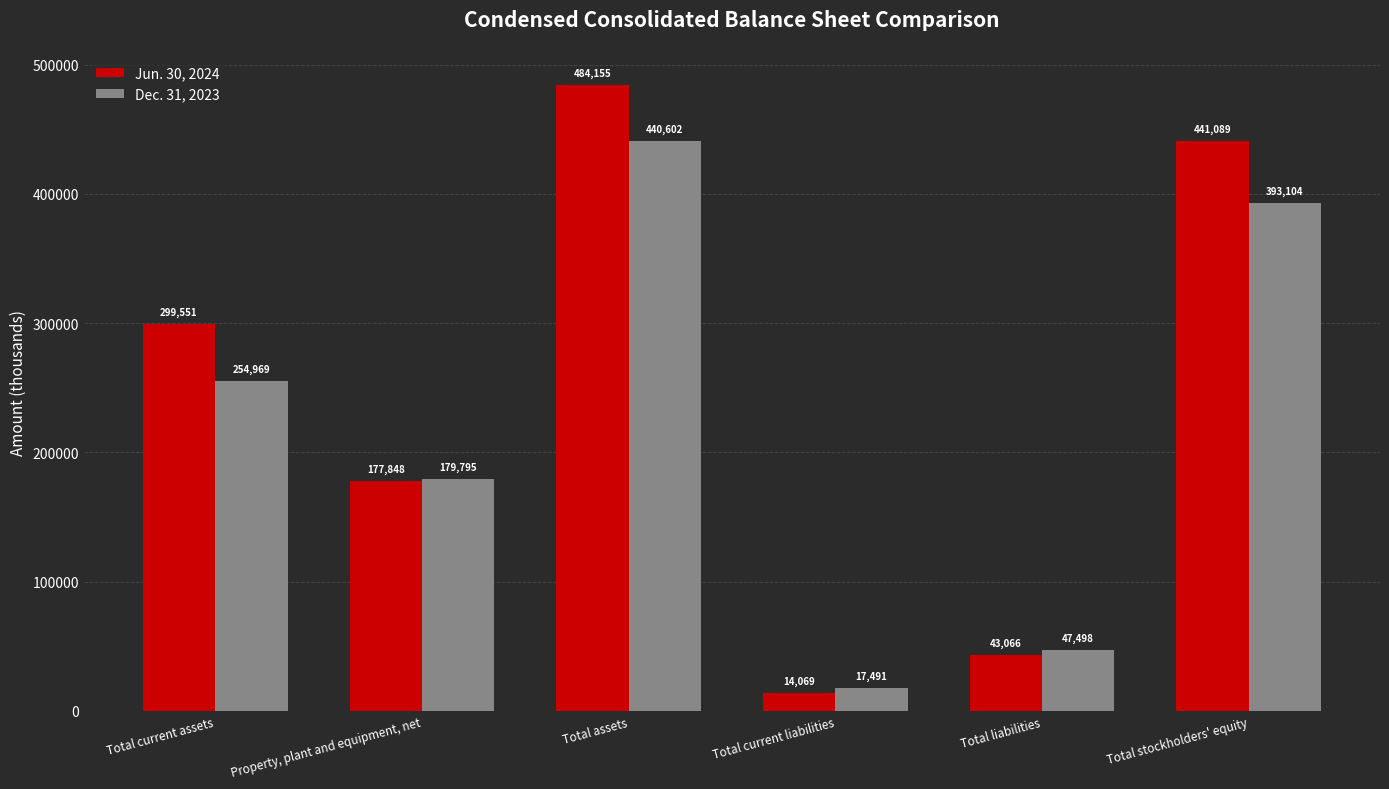

The Dec. 31, 2023 series shows 440602 at Total assets. True or false?

True